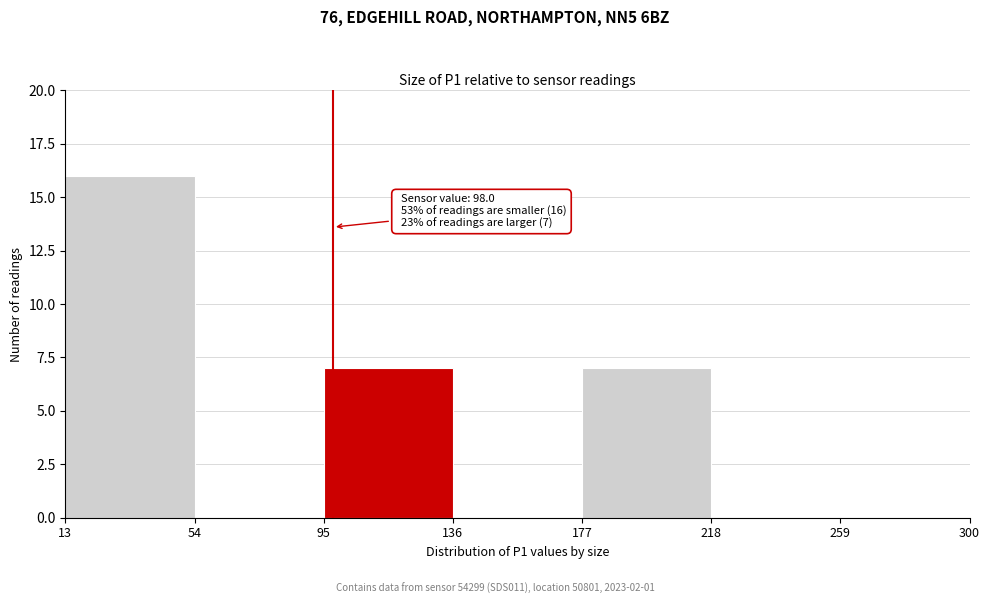

Over which range of the x-axis is the bar tallest?

13 to 54